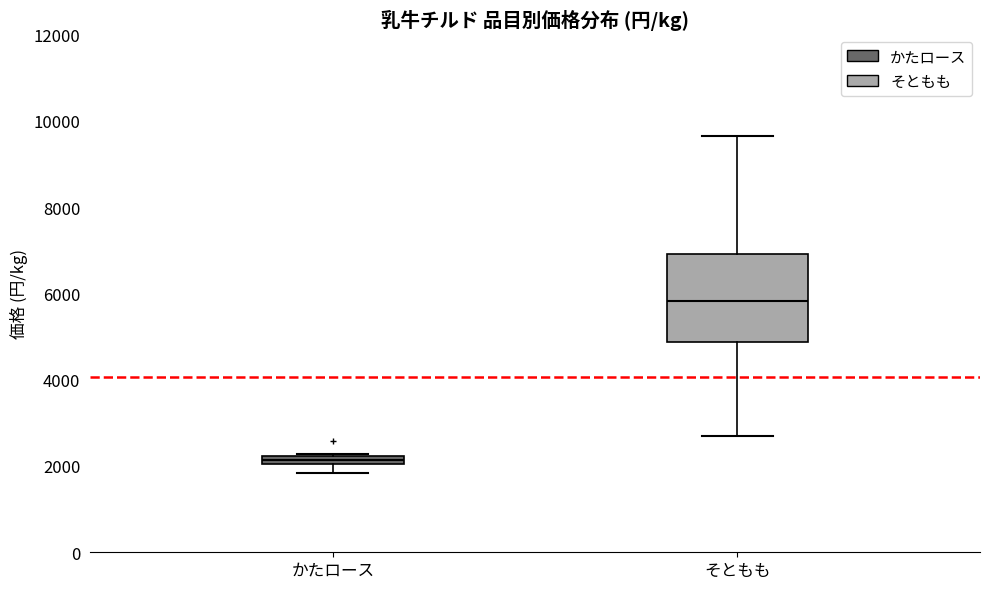

Comparing the boxes themselves (not the whiskers), which one is the tallest?

そともも